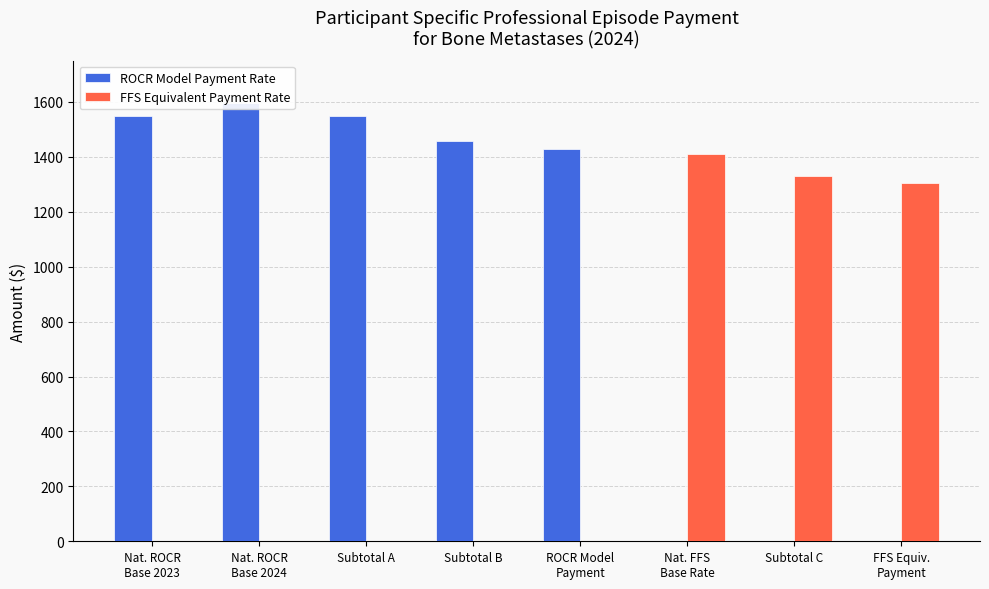

Reading left to right, extract all data points from this chart.

ROCR Model Payment Rate: 1549.9	1594.9	1547.0	1458.7	1429.5	0.0	0.0	0.0
FFS Equivalent Payment Rate: 0.0	0.0	0.0	0.0	0.0	1410.6	1330.1	1303.5